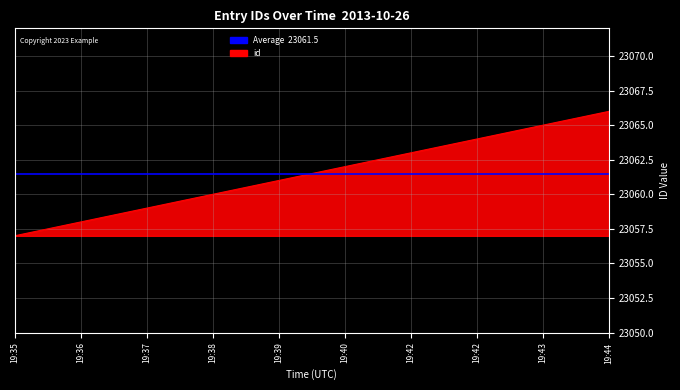

Which label corresponds to the largest value in the chart?

19:44